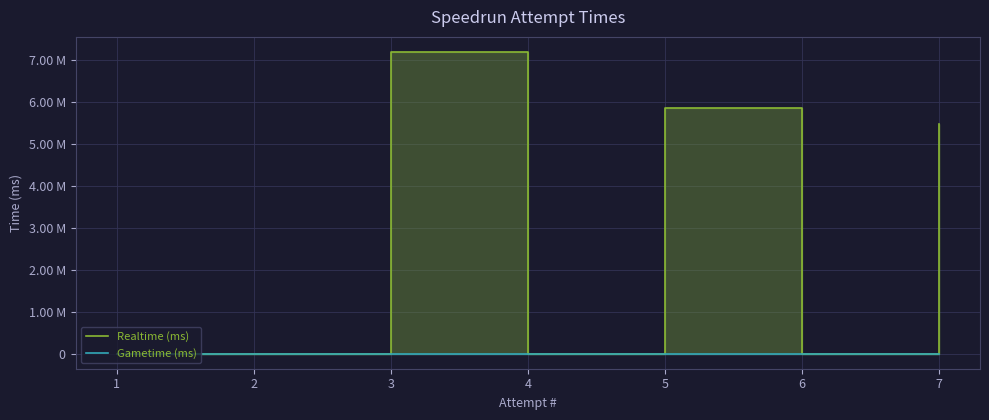

At how many categories does at least one series exceed 5243131?

3